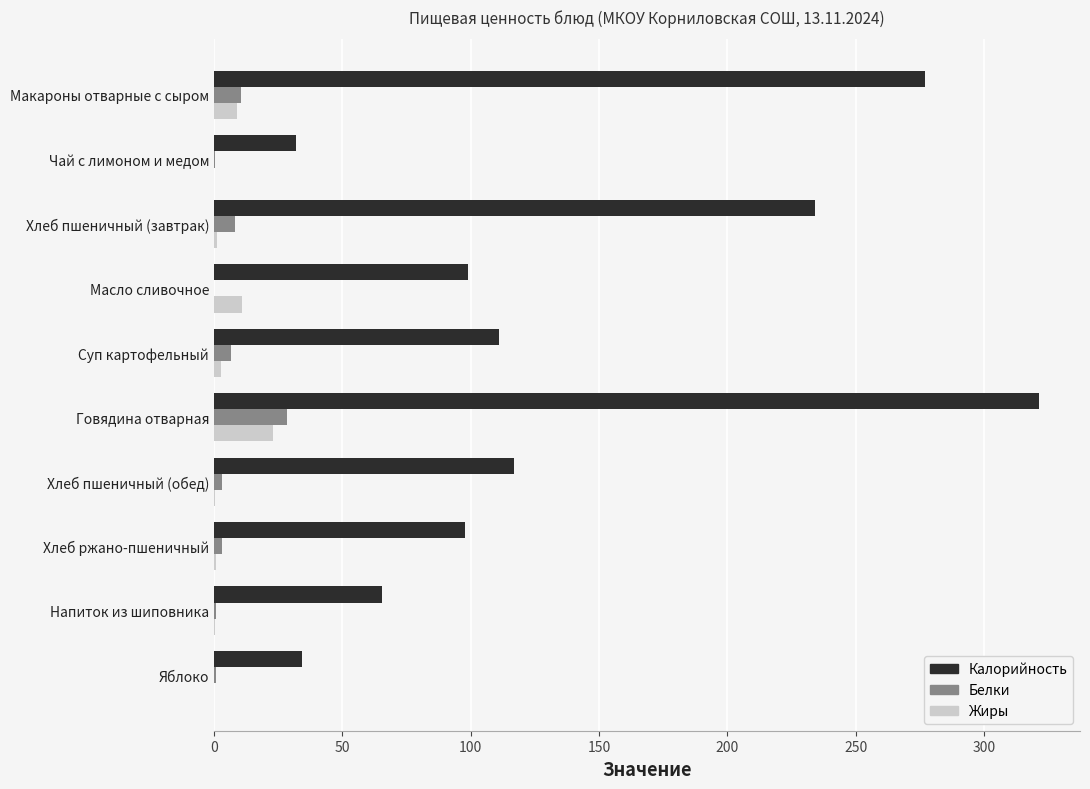

Count the number of categories in the chart.

10